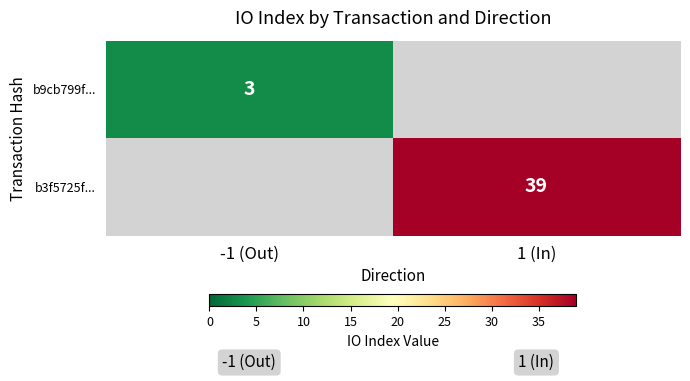

How many series are shown in this chart?

2